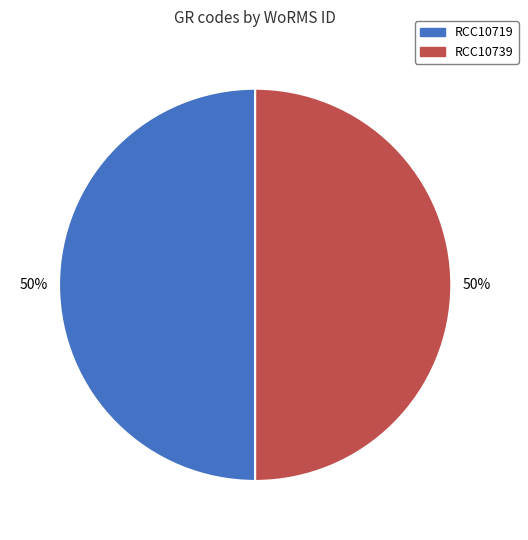

To the nearest percent, what is the average slice percentage?

50%